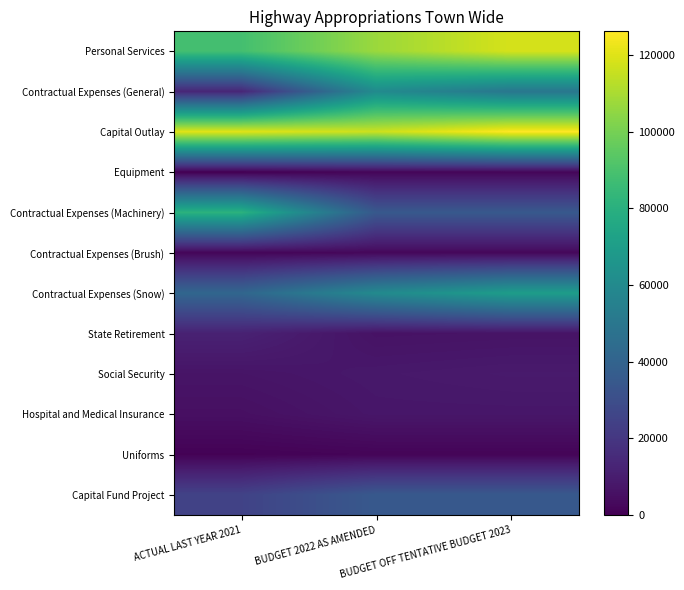

Rank the series at BUDGET OFF TENTATIVE BUDGET 2023 from highest to lowest value.

Capital Outlay, Personal Services, Contractual Expenses (Snow), Contractual Expenses (General), Contractual Expenses (Machinery), Capital Fund Project, Social Security, Hospital and Medical Insurance, State Retirement, Contractual Expenses (Brush), Equipment, Uniforms